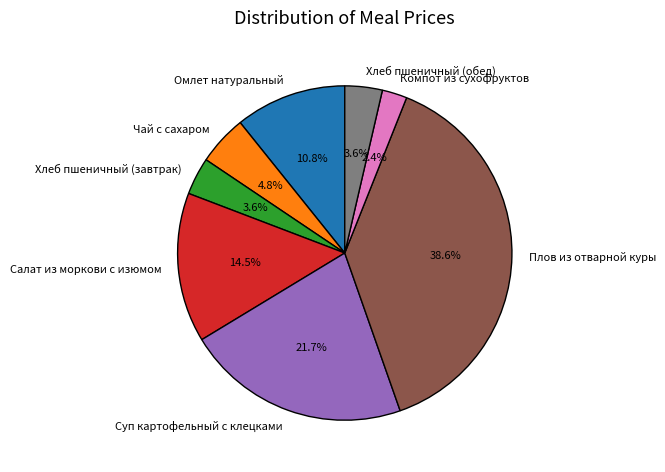

Is Хлеб пшеничный (обед) the majority of the pie?

No